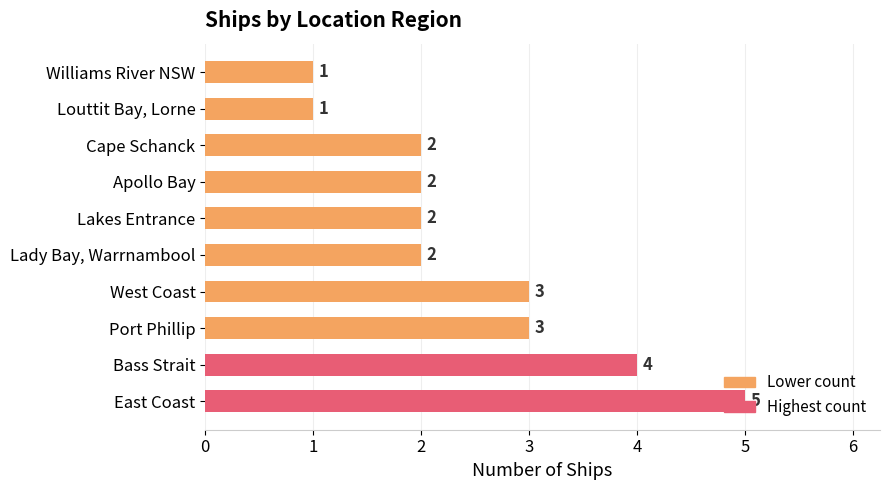

The value at Louttit Bay, Lorne is 2. True or false?

False